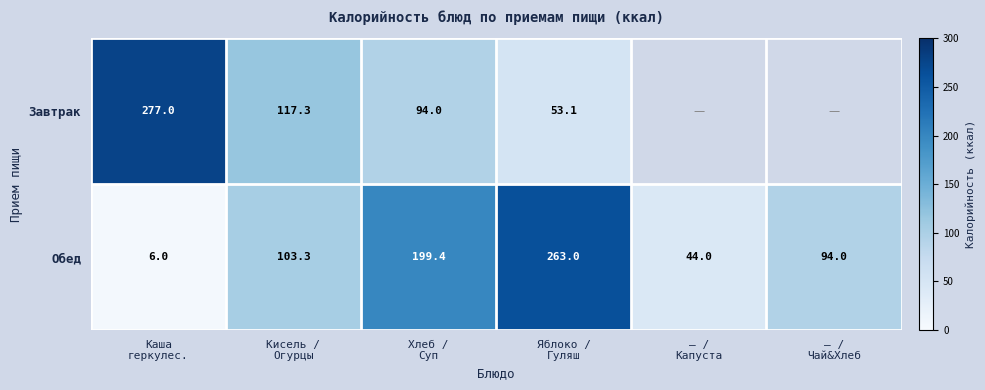

What is the difference between the second highest and second lowest values in the Обед series?

155.4